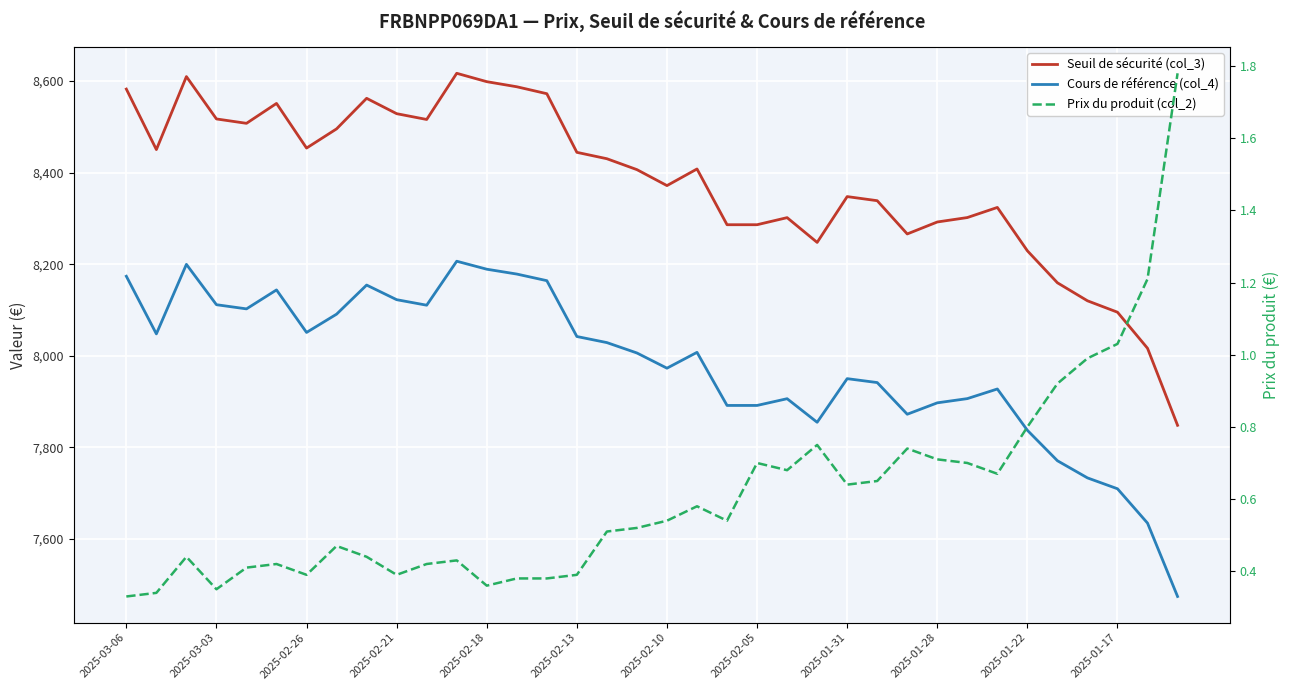

True or false: Cours de référence (col_4) and Prix du produit (col_2) cross at least once.

False